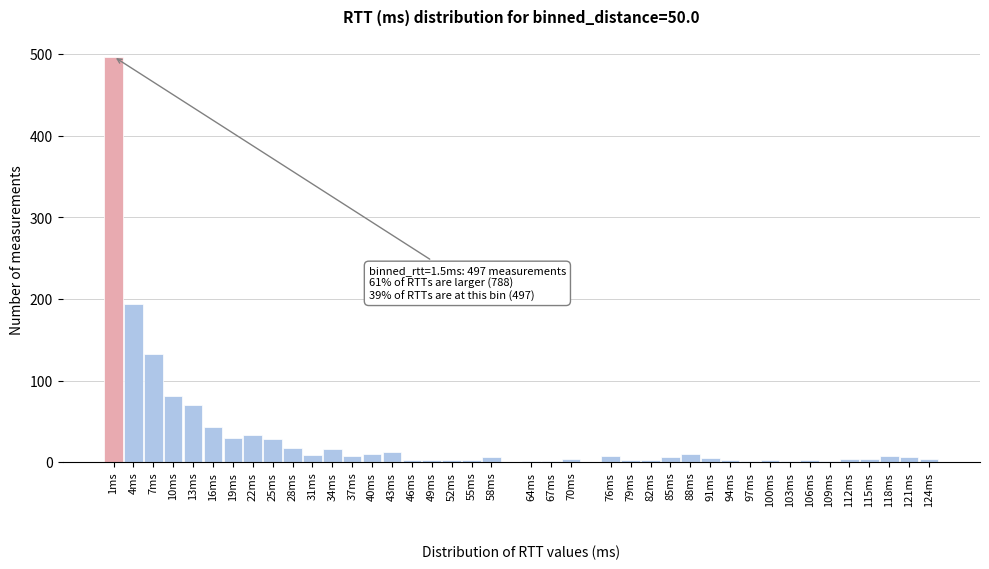

What is the greatest value displayed?

497